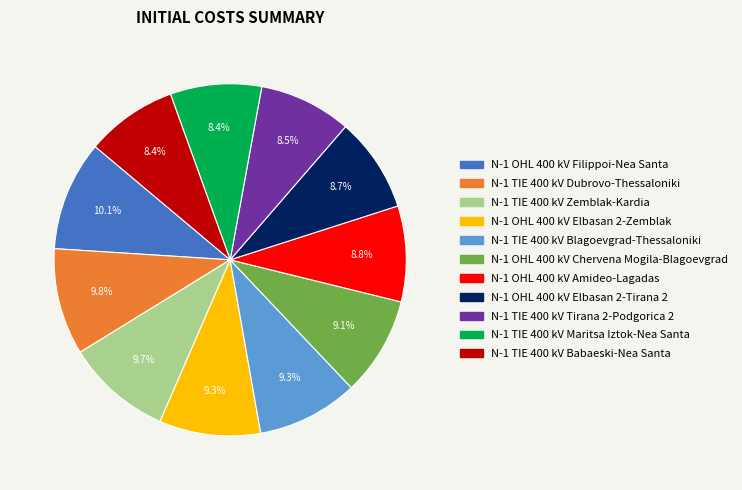

To the nearest percent, what is the combined percentage of N-1 TIE 400 kV Babaeski-Nea Santa and N-1 TIE 400 kV Zemblak-Kardia?

18%